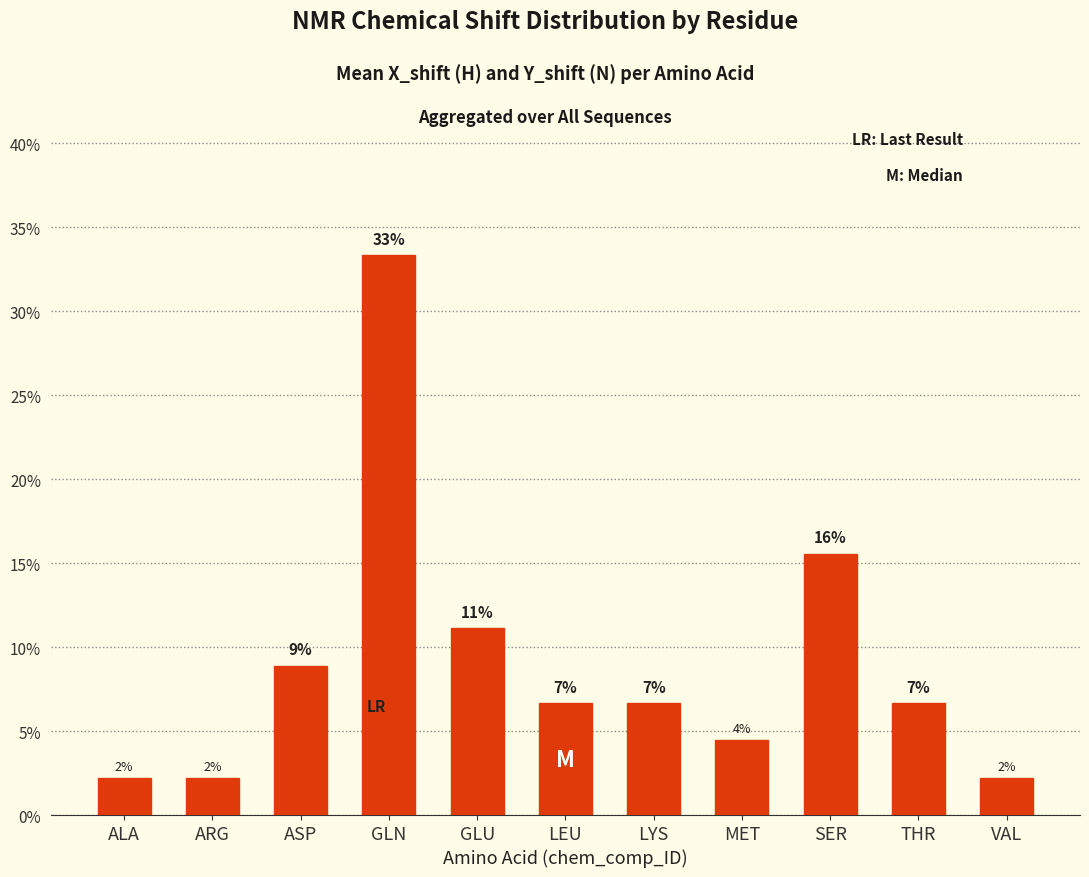

Which category has the lowest value across all series?

ALA